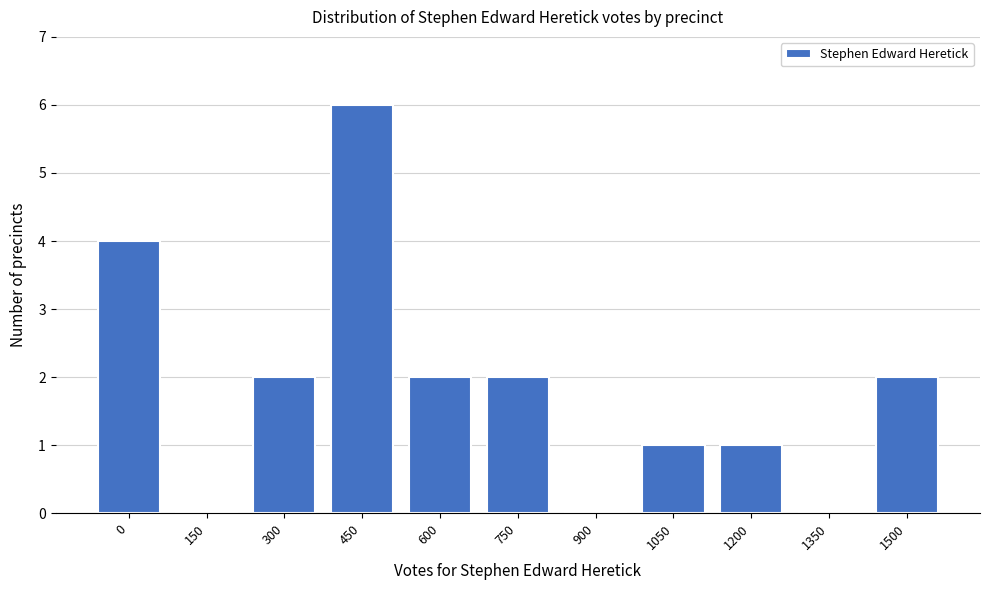

Which label corresponds to the largest value in the chart?

450